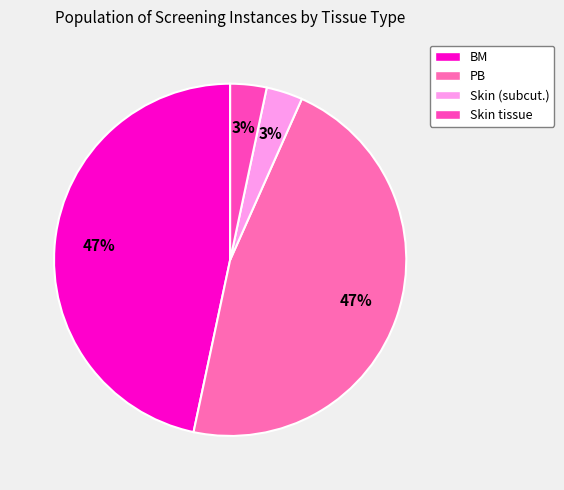

Is there a majority slice in this chart?

No